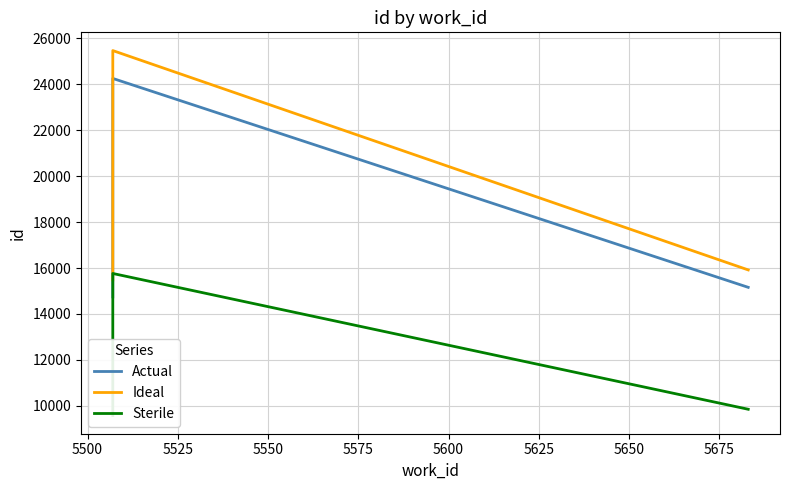

What is the difference between the maximum and minimum values in the Actual series?

9507.0